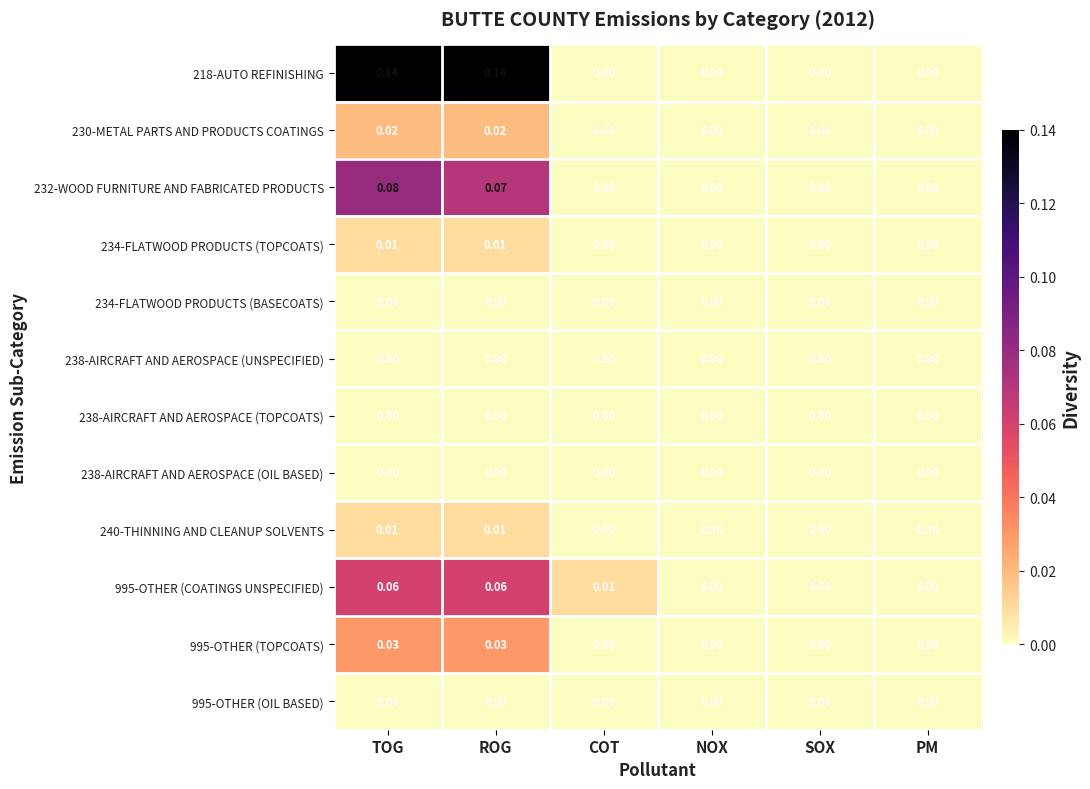

At which category is the sum across all series the highest?

TOG